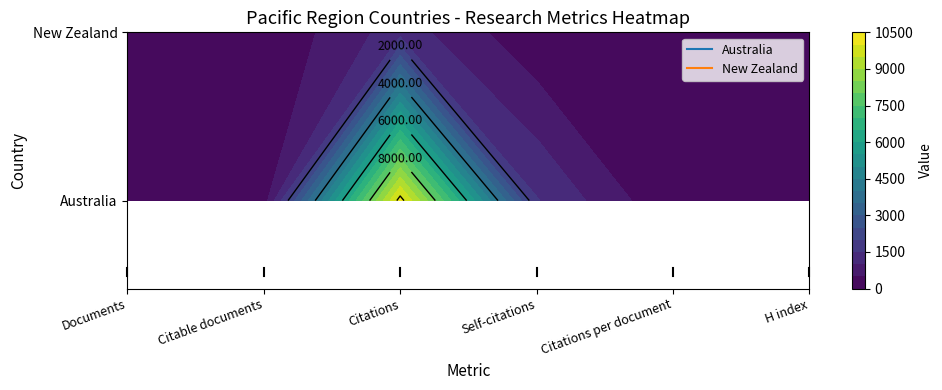

Between Citations and H index, which series saw the biggest shift?

Australia